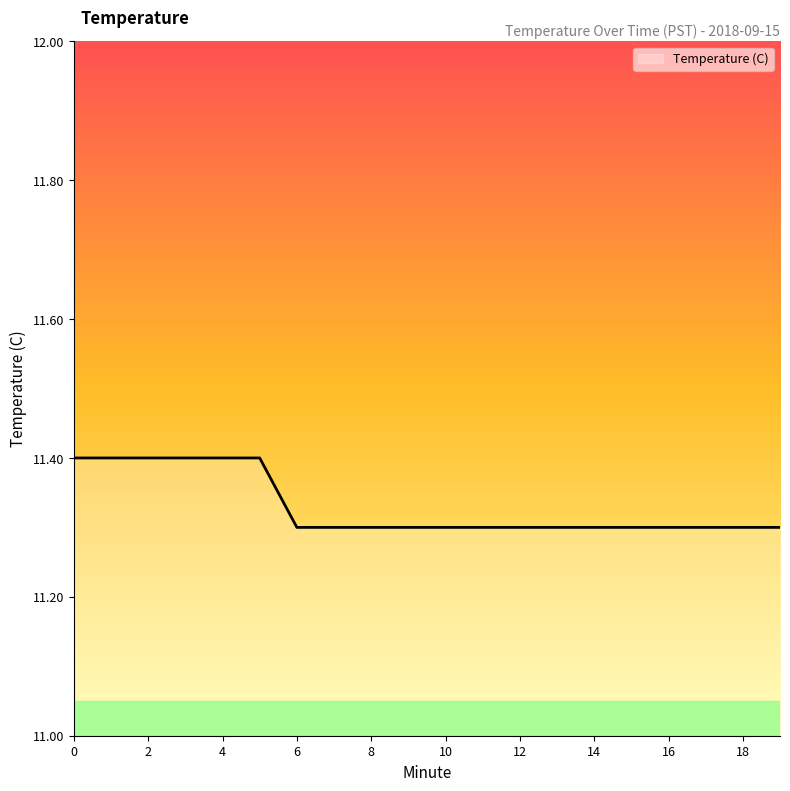

How many lines are shown in the chart?

1